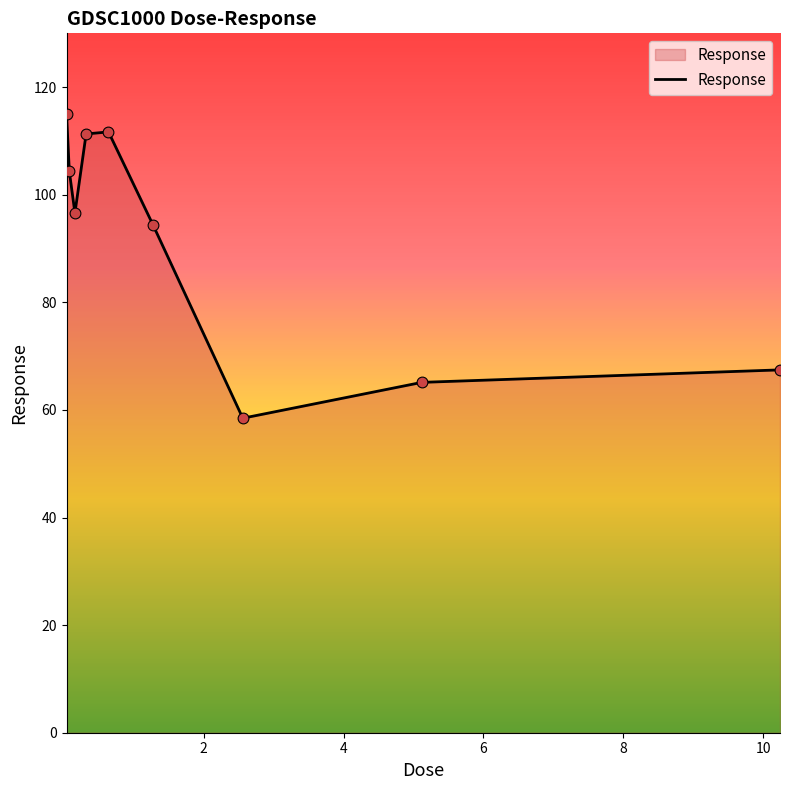

What is the minimum value shown in the chart?

58.5